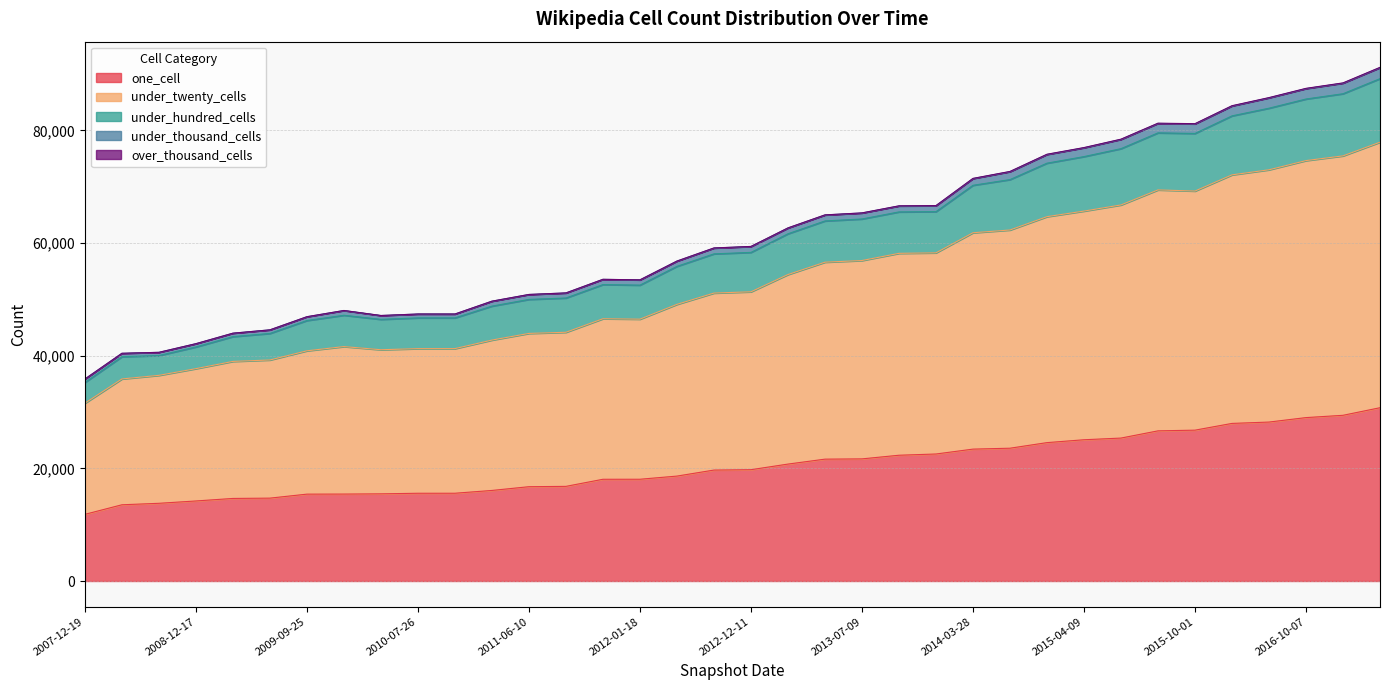

What is the minimum value for one_cell?

11835